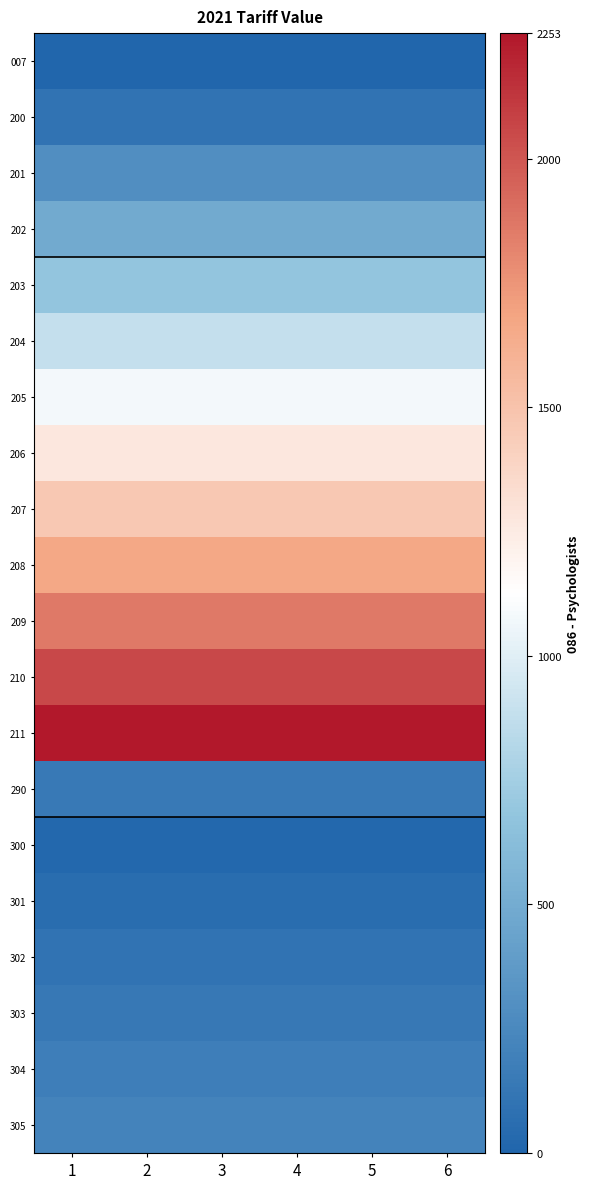

At which category is the sum across all series the highest?

1